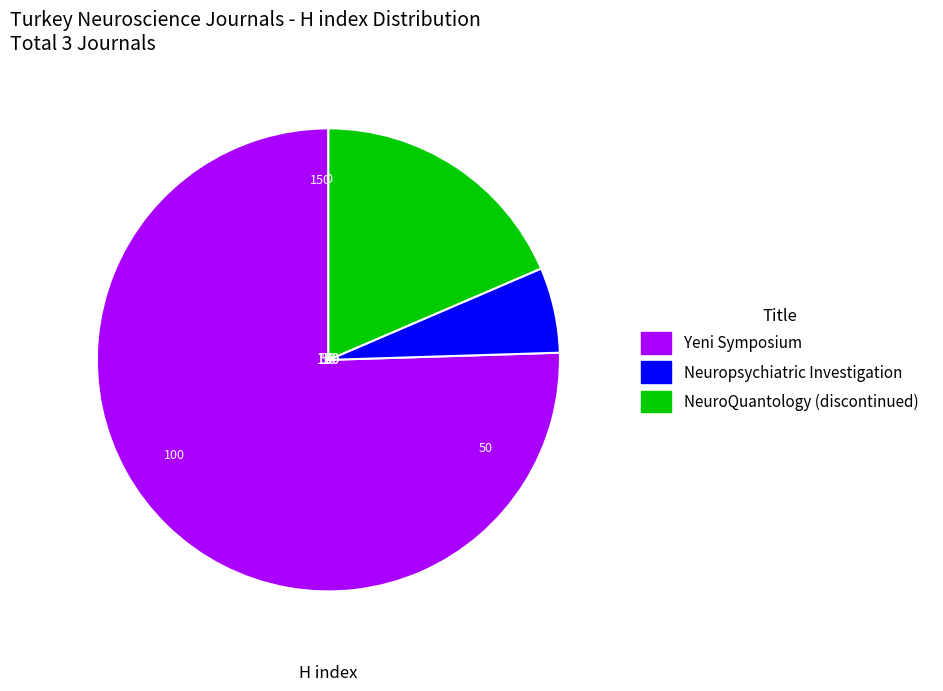

Combined, do Yeni Symposium and Neuropsychiatric Investigation account for over 50%?

Yes